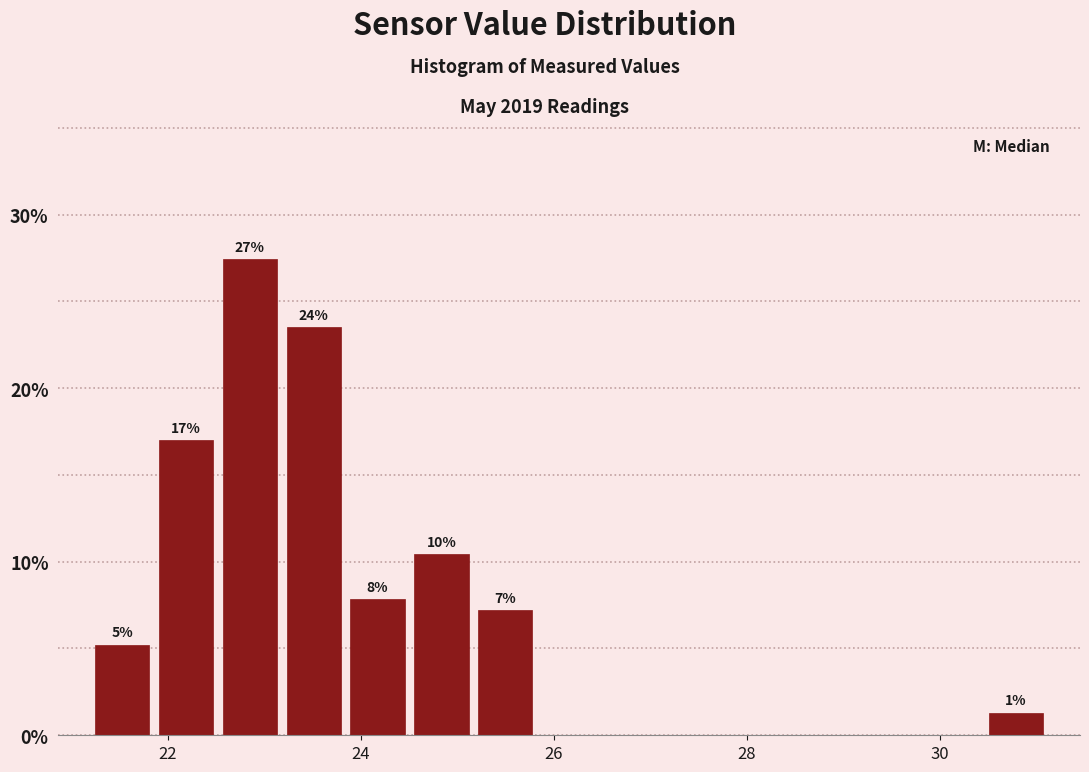

Read against the x-axis, roughly where is the centre of the tallest bar?

22.8